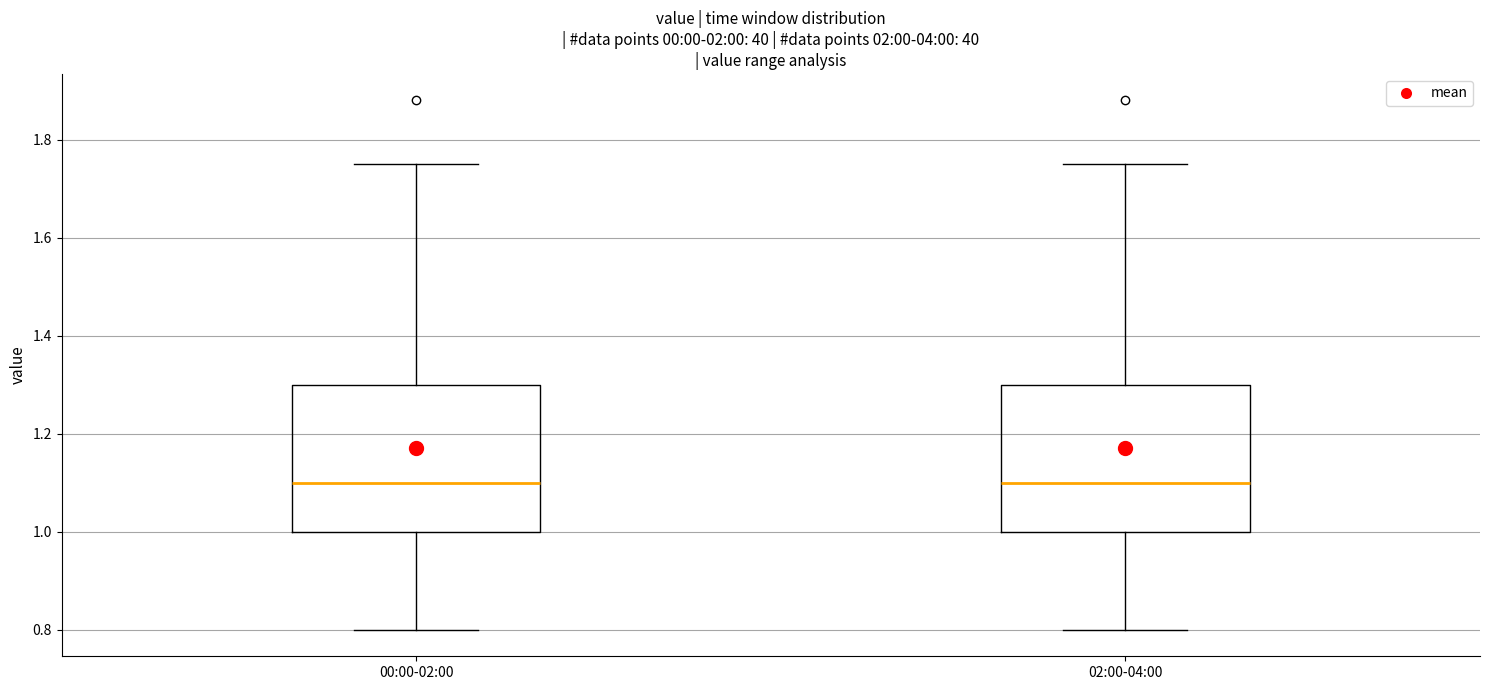

Reading left to right, transcribe this box plot: for each box, give where its median line is, the range the box spans, and where its two whiskers end, as read against the y-axis. The values are not printed on the chart, so give them approximately, as read against the axis.

00:00-02:00: median 1.10, box 1.00 to 1.30, whiskers 0.80 to 1.76
02:00-04:00: median 1.10, box 1.00 to 1.30, whiskers 0.80 to 1.76